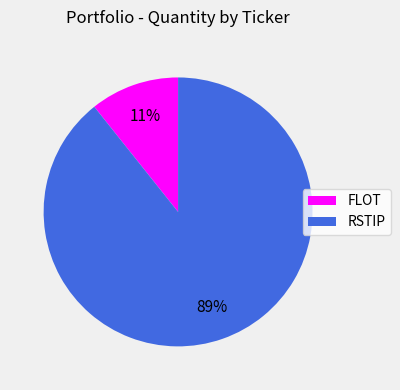

To the nearest percent, what is the average slice percentage?

50%